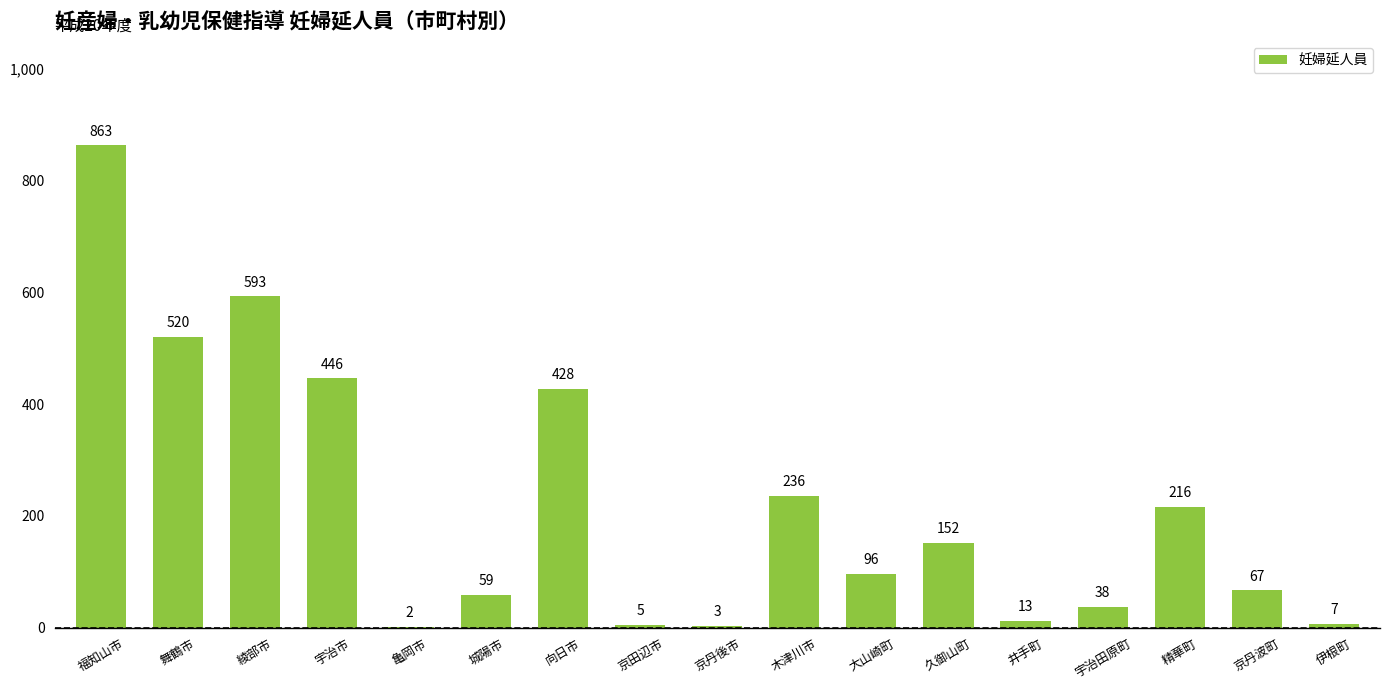

What value does the data have at 宇治田原町, to the nearest 10?

40